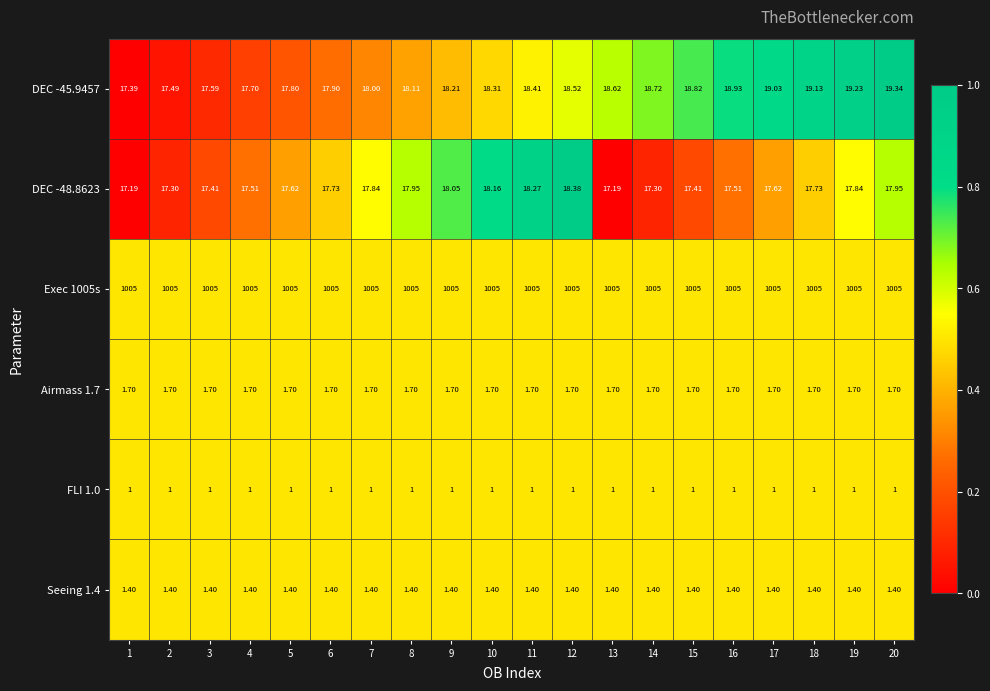

At which category is the sum across all series the highest?

20